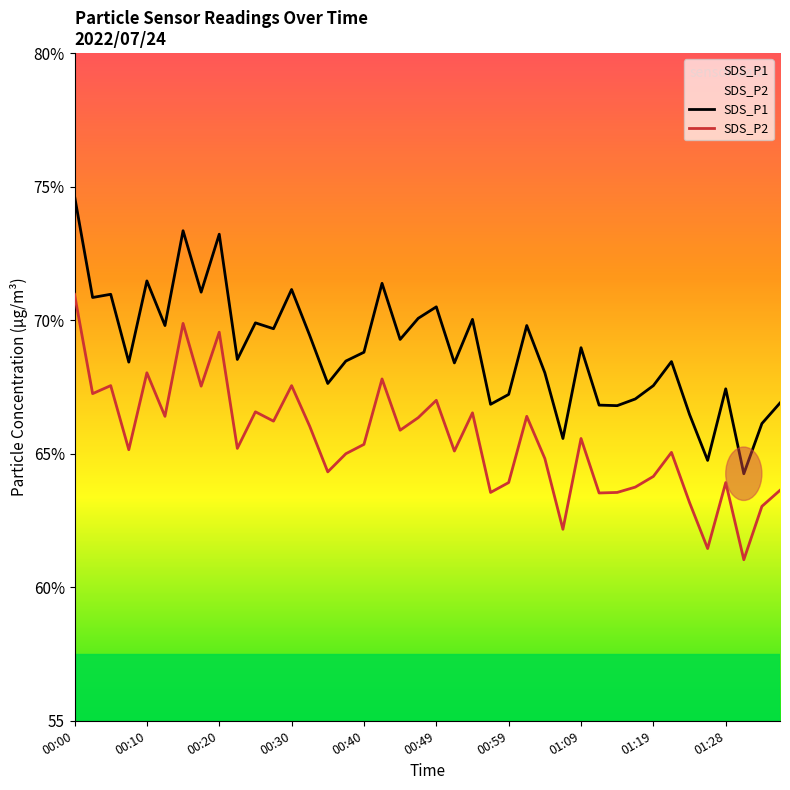

What is the sum of the SDS_P2 values at 00:10 and 39?

130.9